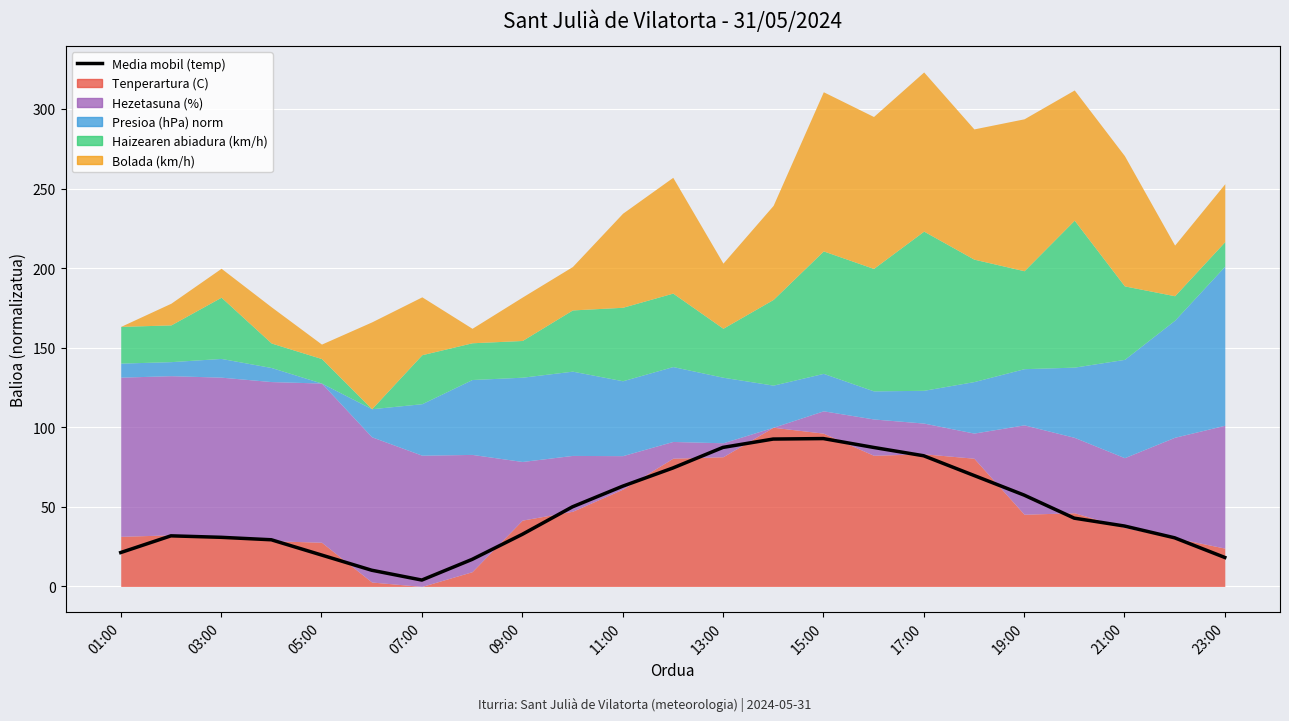

At which category does the data reach its first local peak?

03:00